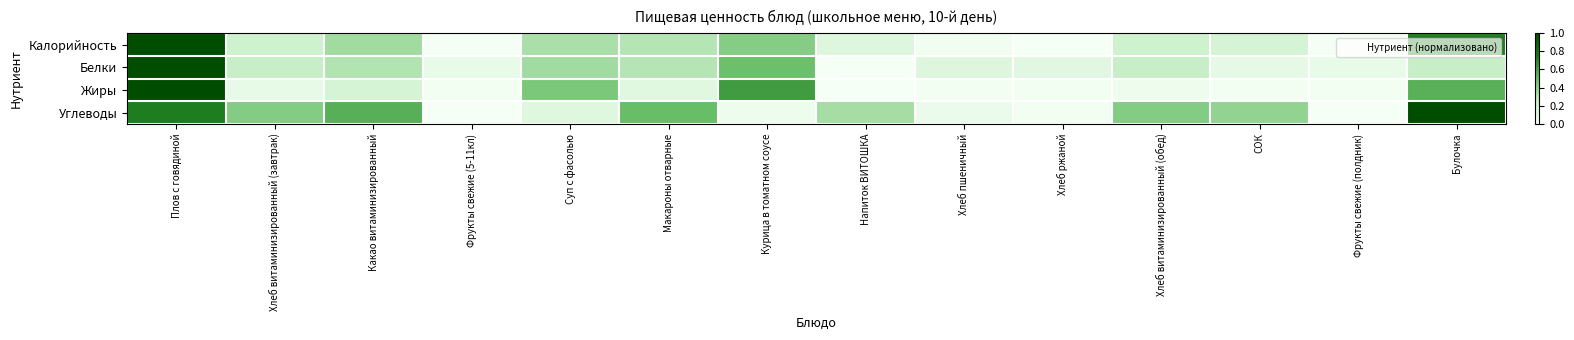

What is the greatest value displayed?

1.0